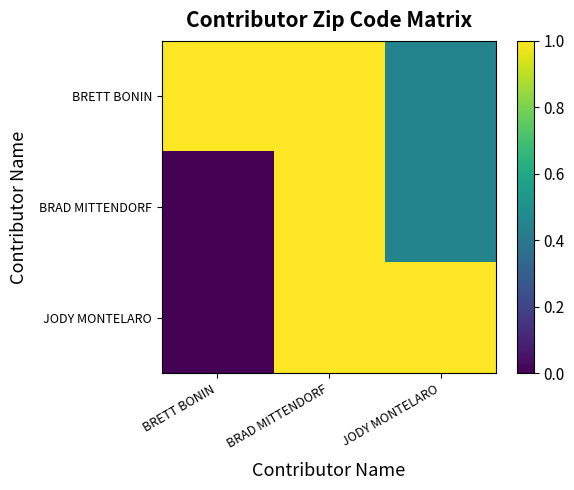

What is the sum of all BRETT BONIN values?

2.5